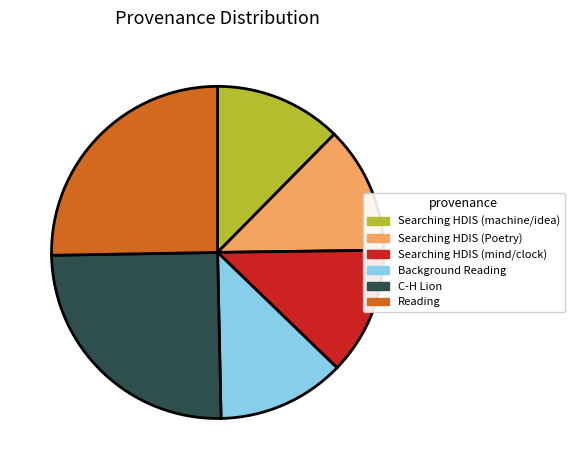

Do C-H Lion and Background Reading together represent more than half of the pie?

No